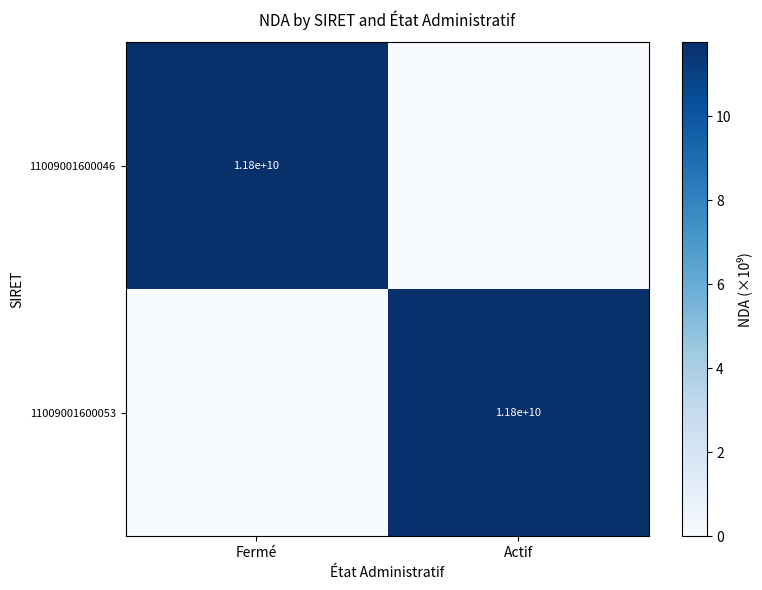

The value of 11009001600053 at Actif is 4.5. True or false?

False